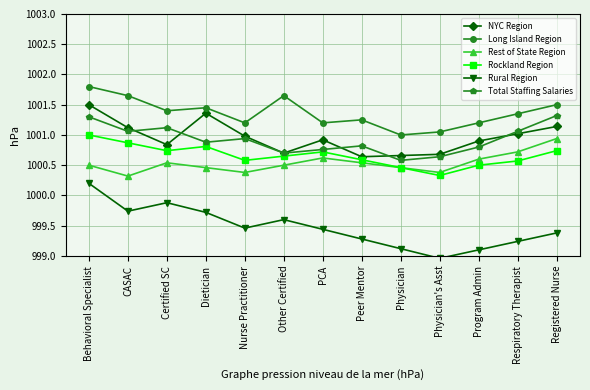

True or false: Total Staffing Salaries and NYC Region intersect in this chart.

True